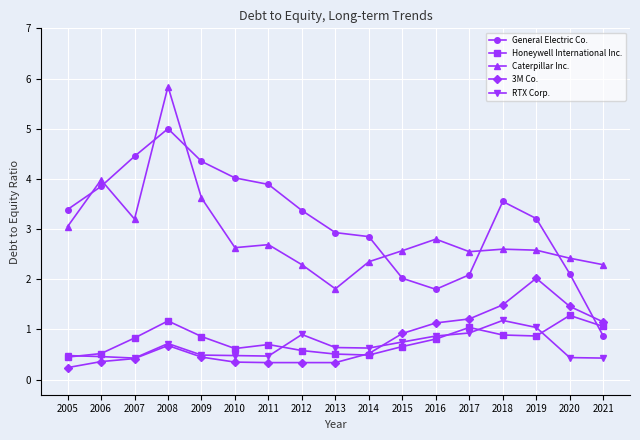

Where is General Electric Co. nearest to the value 2?

2015